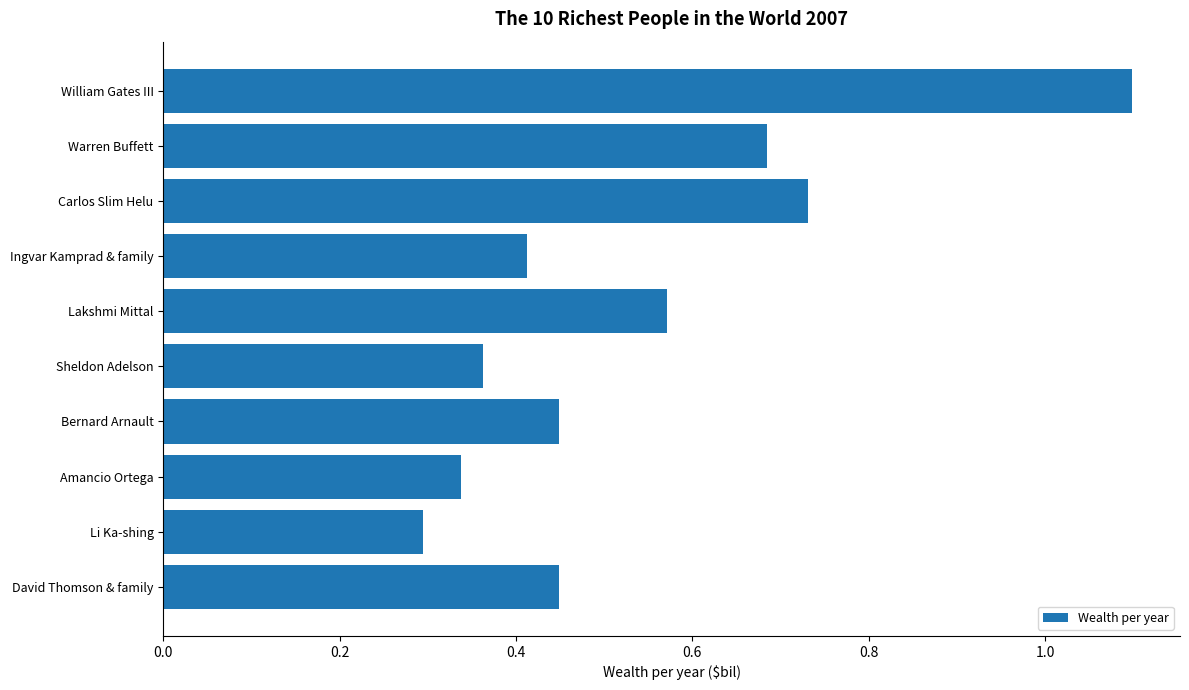

Which label corresponds to the smallest value in the chart?

Li Ka-shing